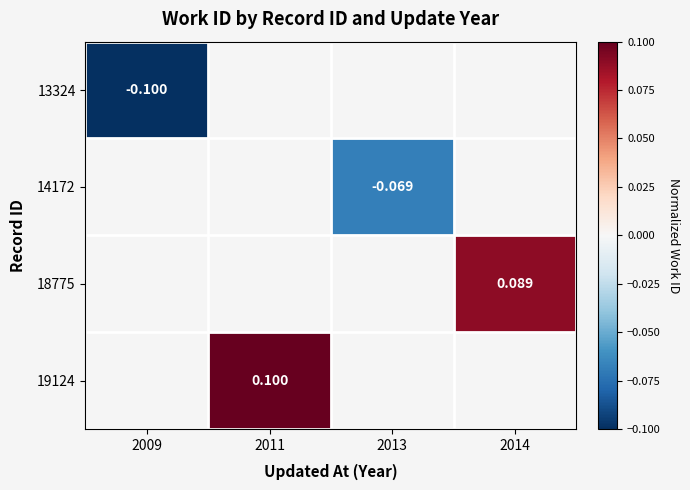

At which category does the chart reach its peak across all series?

2011